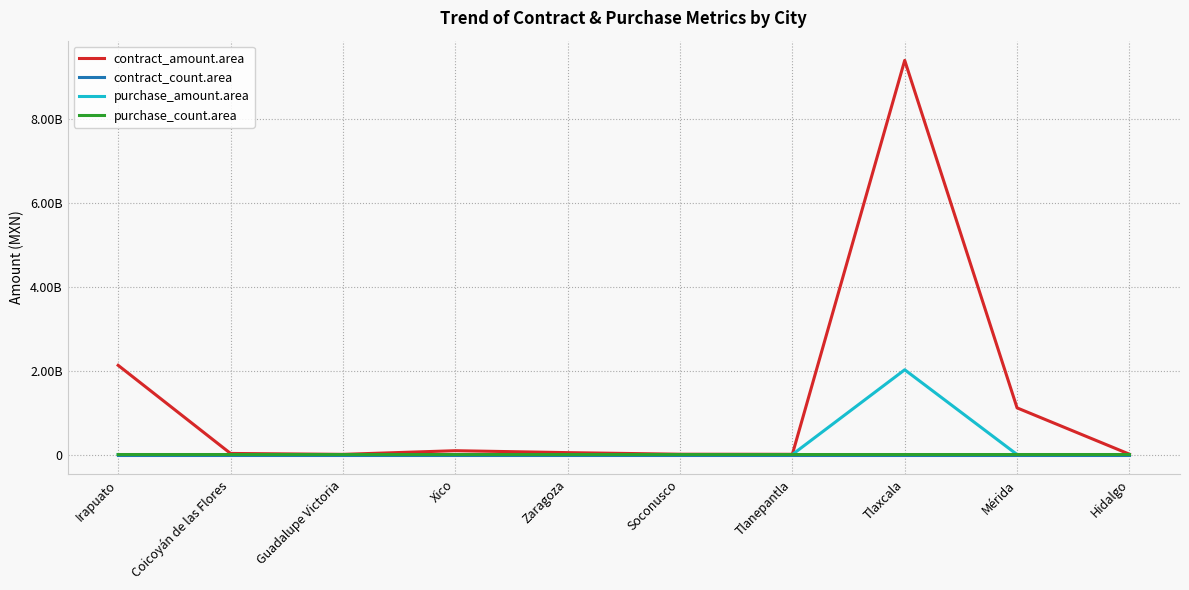

What are all the series names shown in the legend?

contract_amount.area, contract_count.area, purchase_amount.area, purchase_count.area